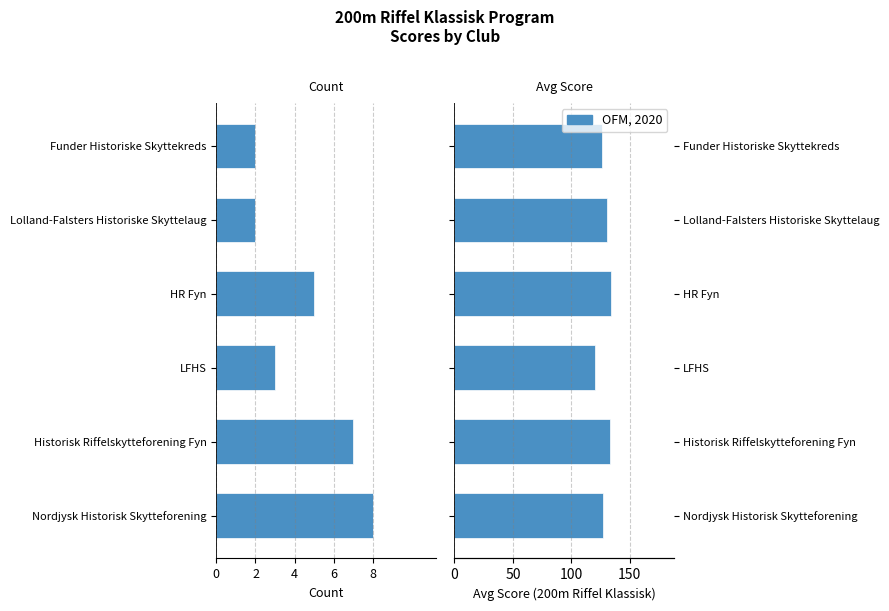

At how many categories does at least one series exceed 132?

2